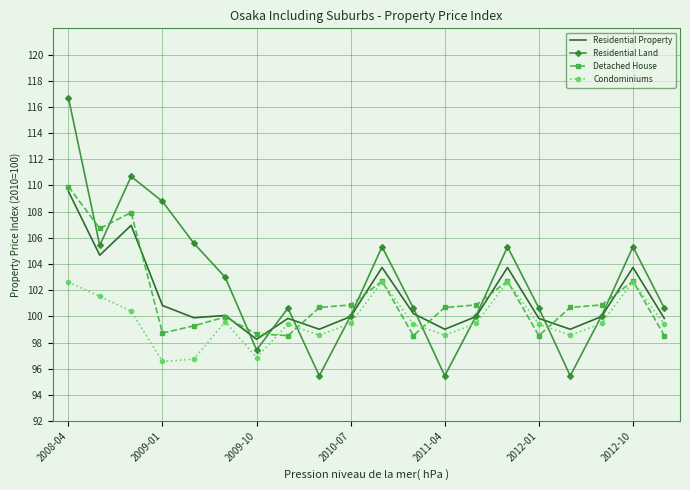

Which series has the largest total across all categories?

Residential Land